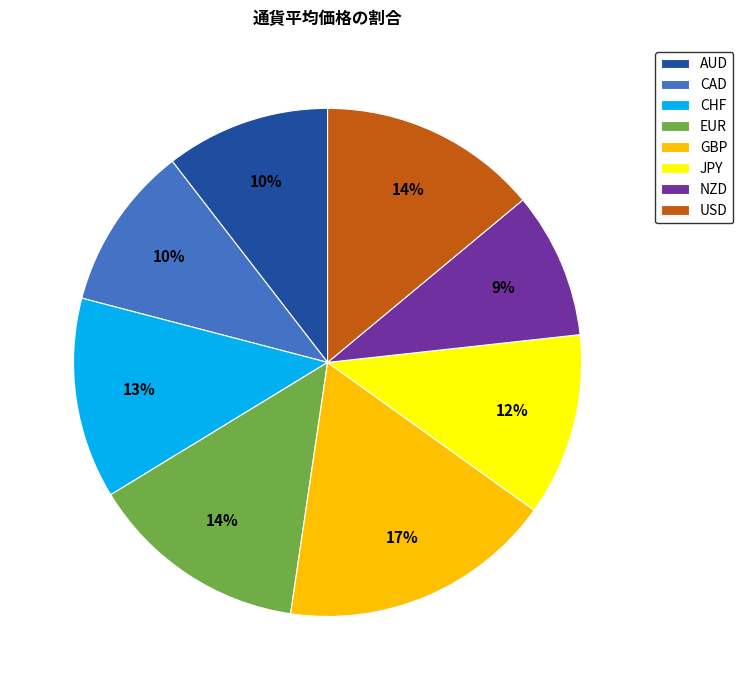

Which has a higher value, CHF or GBP?

GBP